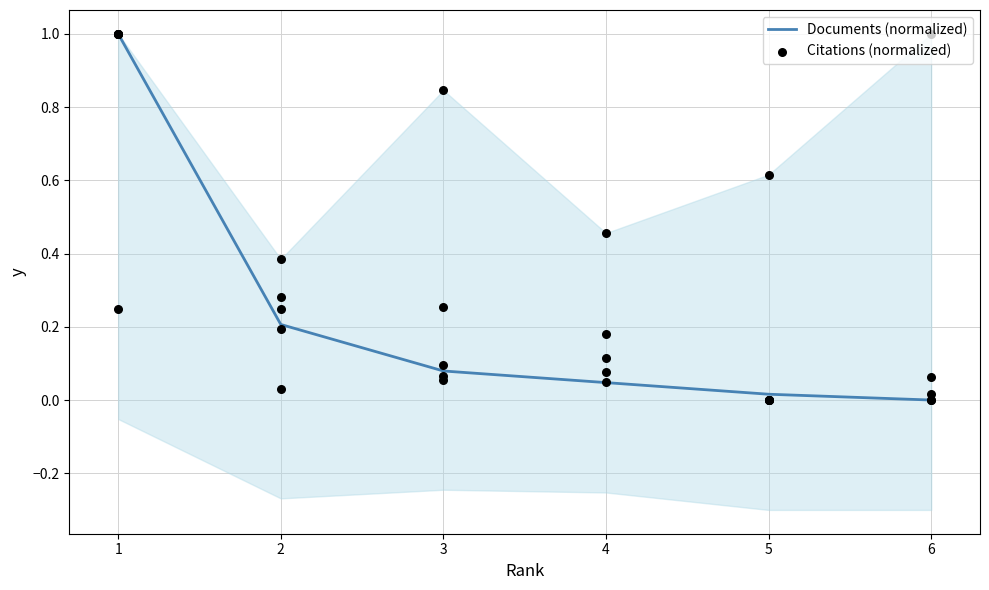

What are all the series names shown in the legend?

Documents (normalized), Citations (normalized)